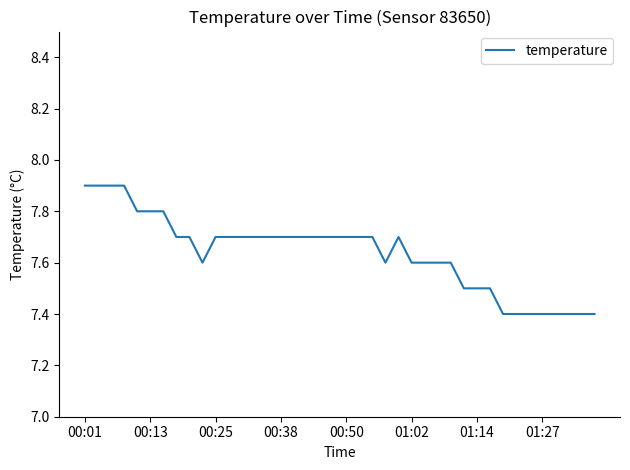

What is the smallest value displayed?

7.4